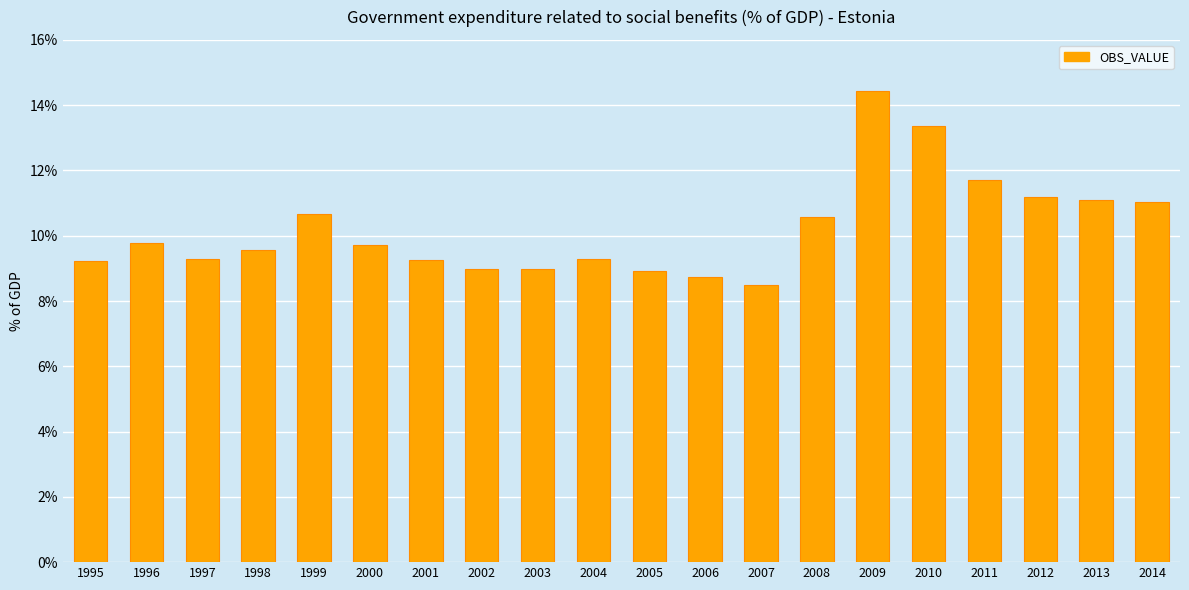

What is the sum of the values at 1998 and 2001?

18.8